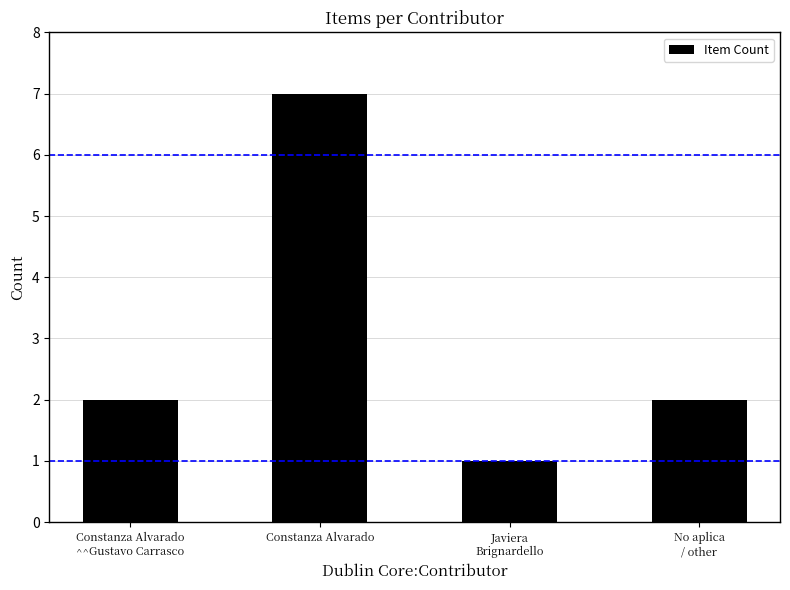

Which has a higher value, Javiera
Brignardello or Constanza Alvarado
^^Gustavo Carrasco?

Constanza Alvarado
^^Gustavo Carrasco